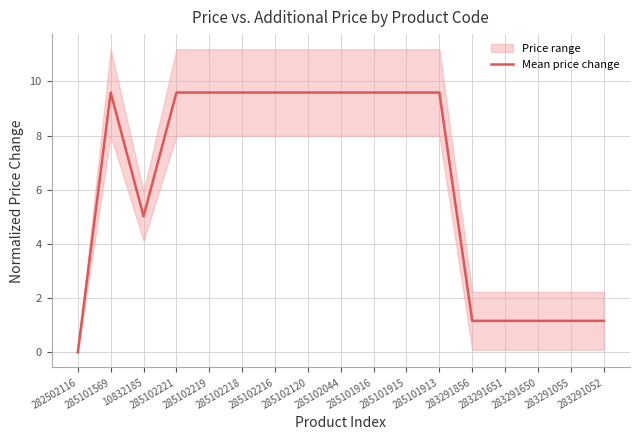

What is the label of the 9th point from the left?

285102044